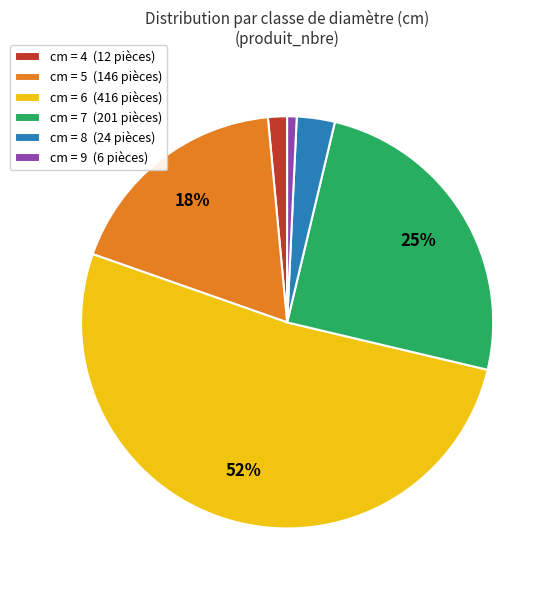

Combined, do cm = 9 (6 pièces) and cm = 4 (12 pièces) account for over 50%?

No